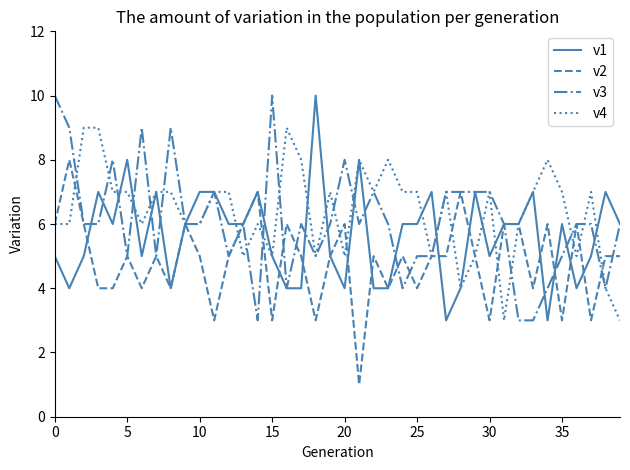

List the series in order of their overall mean, lowest first.

v2, v1, v3, v4